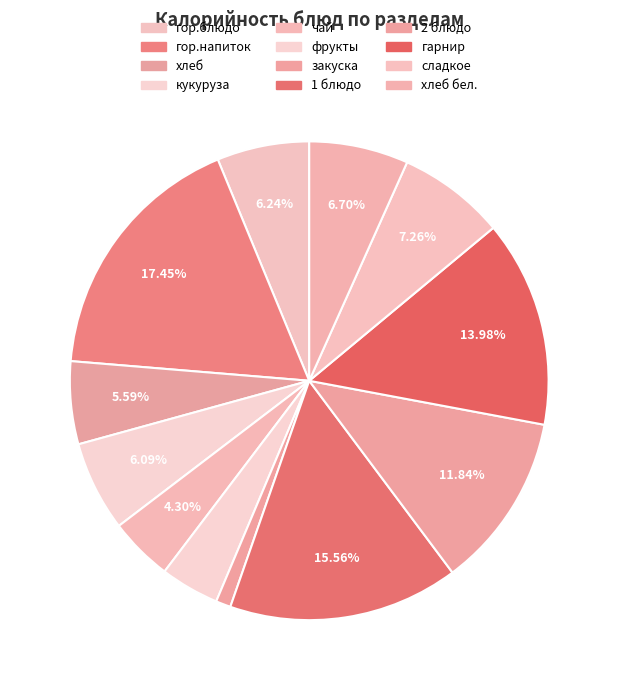

What is the smallest slice in the pie chart?

закуска